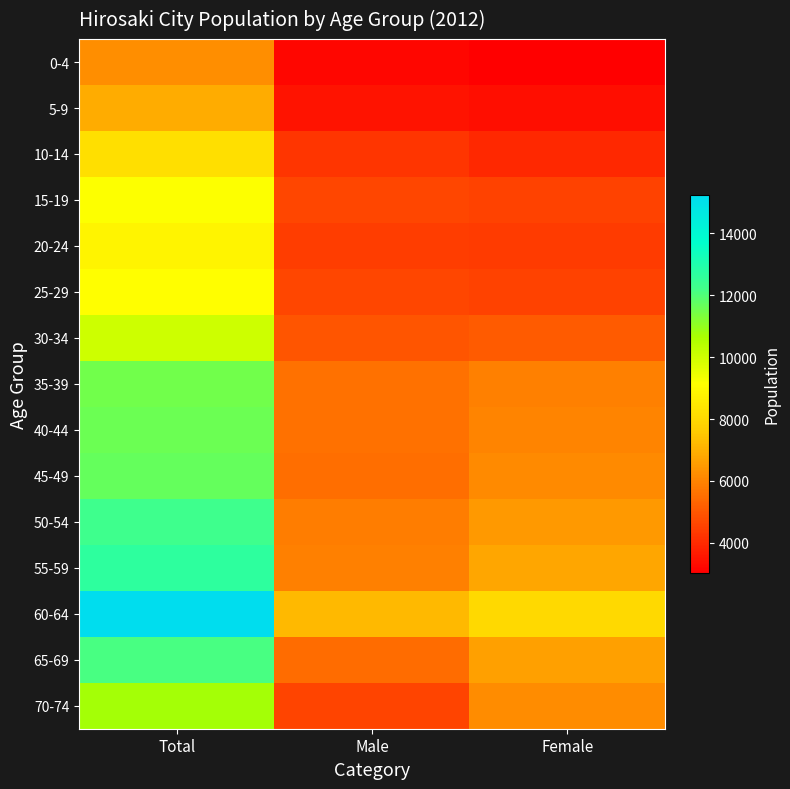

Reading right to left, list all the values displayed in this chart.

0-4: Female=3032	Male=3199	Total=6231
5-9: Female=3398	Male=3507	Total=6905
10-14: Female=3956	Male=4234	Total=8190
15-19: Female=4542	Male=4632	Total=9174
20-24: Female=4393	Male=4425	Total=8818
25-29: Female=4521	Male=4612	Total=9133
30-34: Female=5088	Male=4953	Total=10041
35-39: Female=5923	Male=5579	Total=11502
40-44: Female=6011	Male=5587	Total=11598
45-49: Female=6154	Male=5523	Total=11677
50-54: Female=6469	Male=5849	Total=12318
55-59: Female=6775	Male=5908	Total=12683
60-64: Female=8039	Male=7202	Total=15241
65-69: Female=6648	Male=5492	Total=12140
70-74: Female=6184	Male=4572	Total=10756